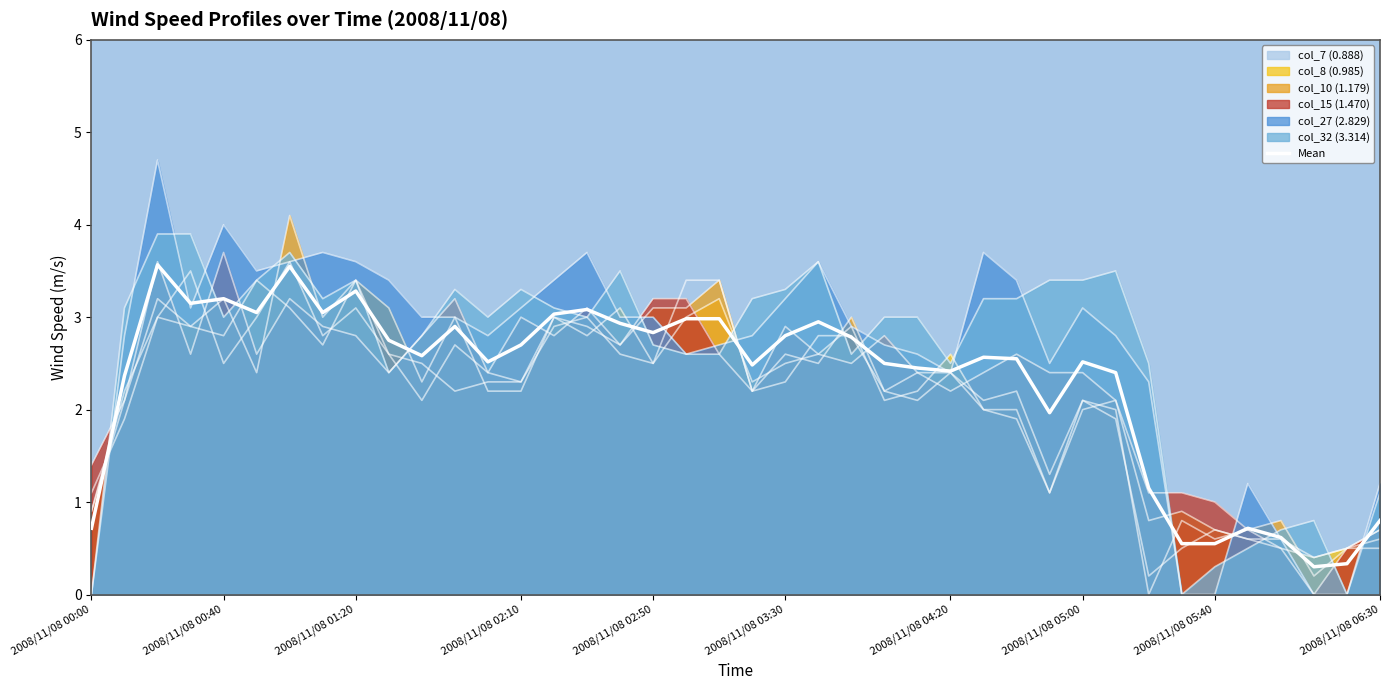

What is the difference between the second highest and minimum values?

3.3